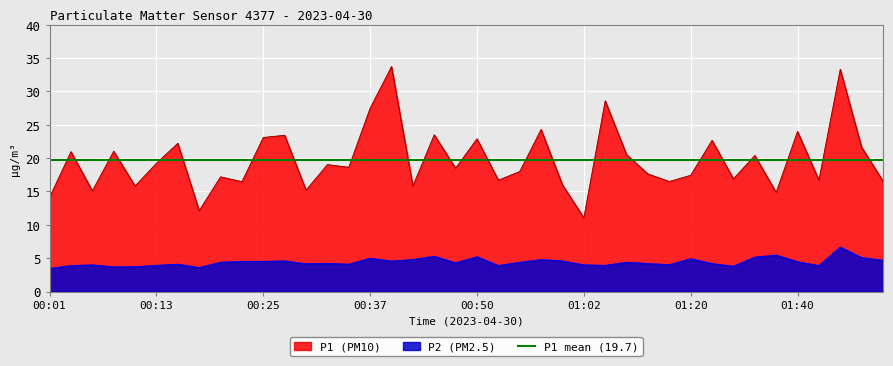

How many data points in P1 are less than 18?

18